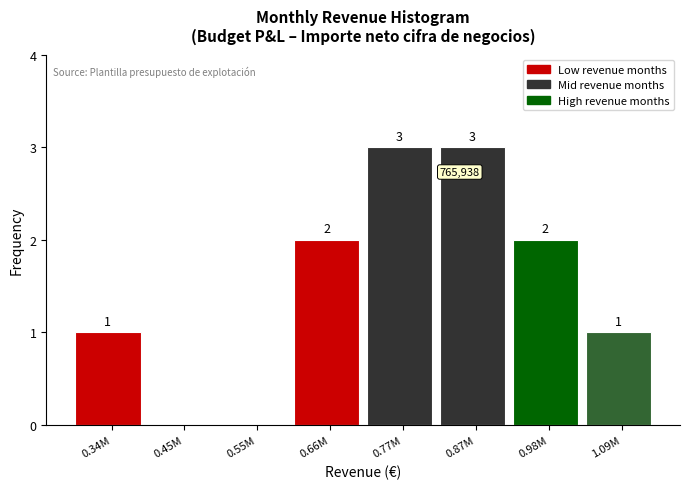

Reading left to right, extract all data points from this chart.

0.34M=1	0.45M=0	0.55M=0	0.66M=2	0.77M=3	0.87M=3	0.98M=2	1.09M=1